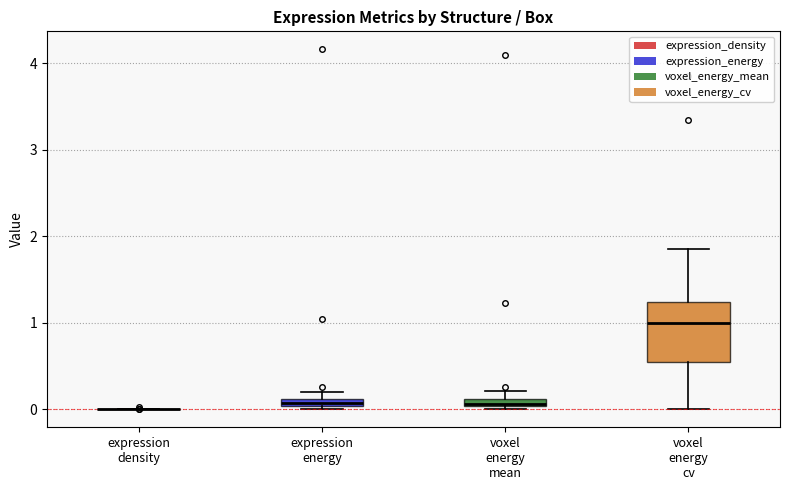

Which box is the tallest, from its lower edge to its upper edge?

voxel energy cv